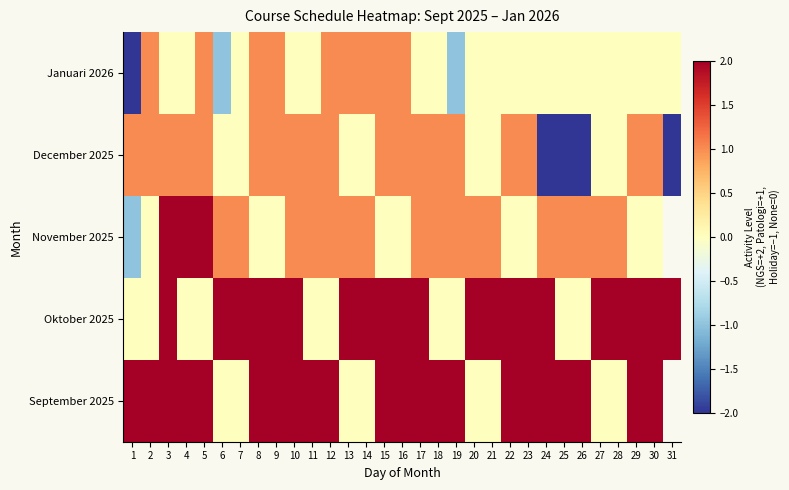

What is the total value across all series at 21?

3.0